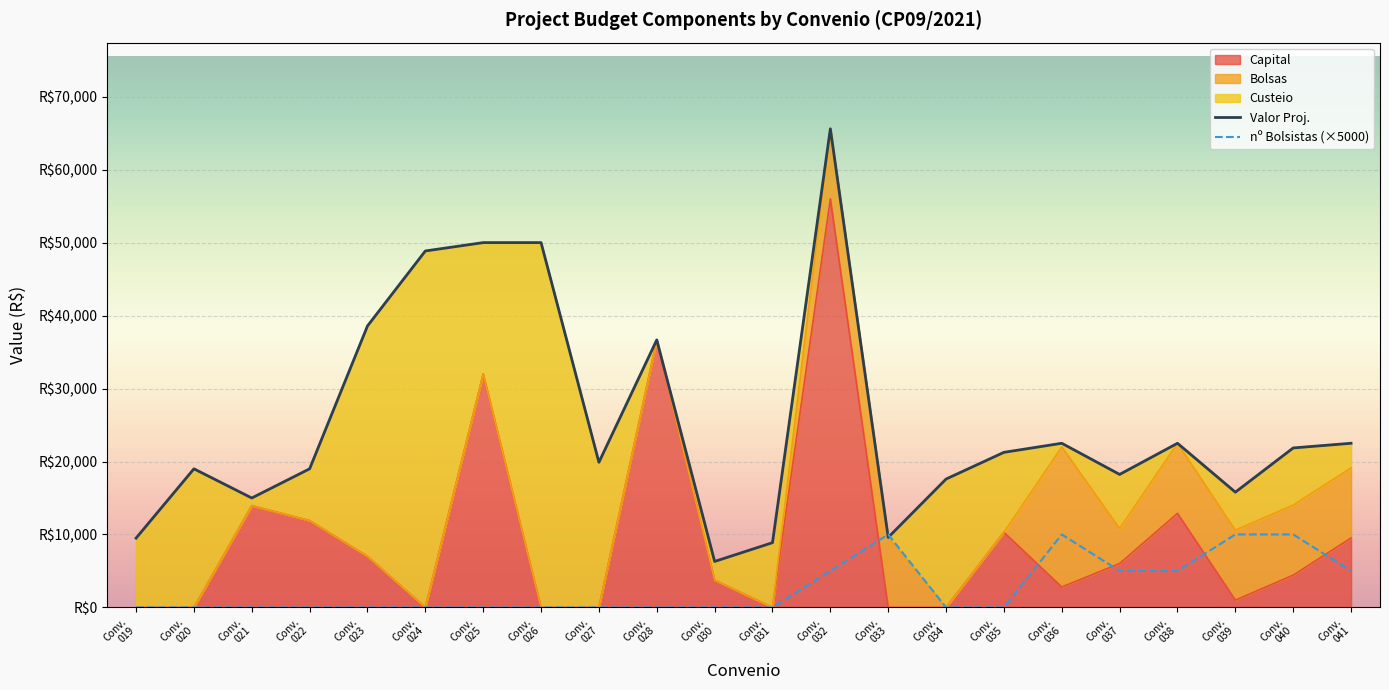

What is the approximate value of Valor Proj. at Conv. 032?

65600.0